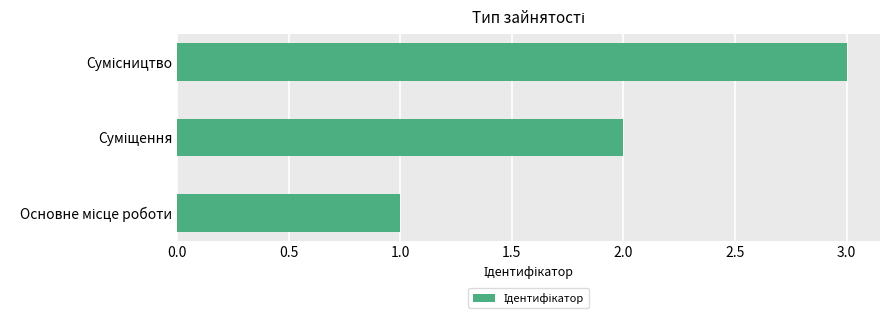

What is the greatest value displayed?

3